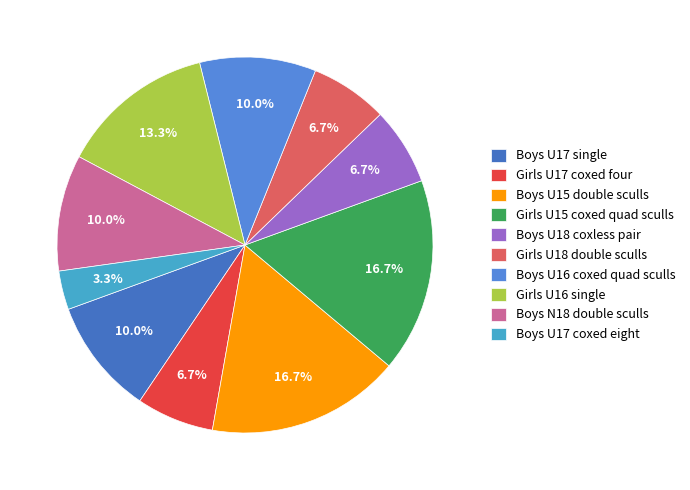

How many segments does this pie chart have?

10